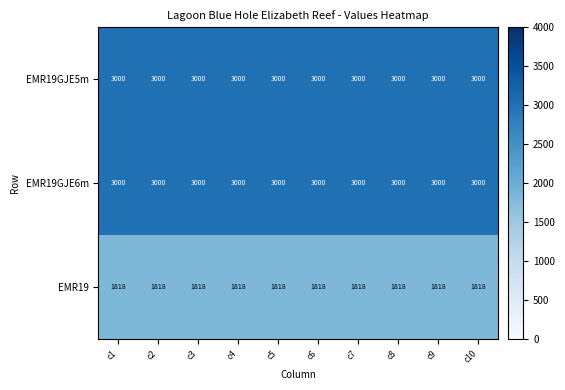

What is the sum of all EMR19 values?

18180